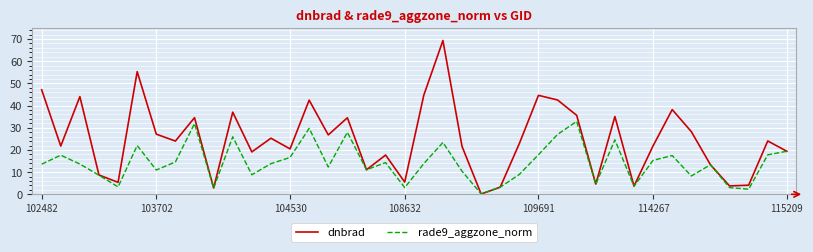

Which series has the largest total across all categories?

dnbrad